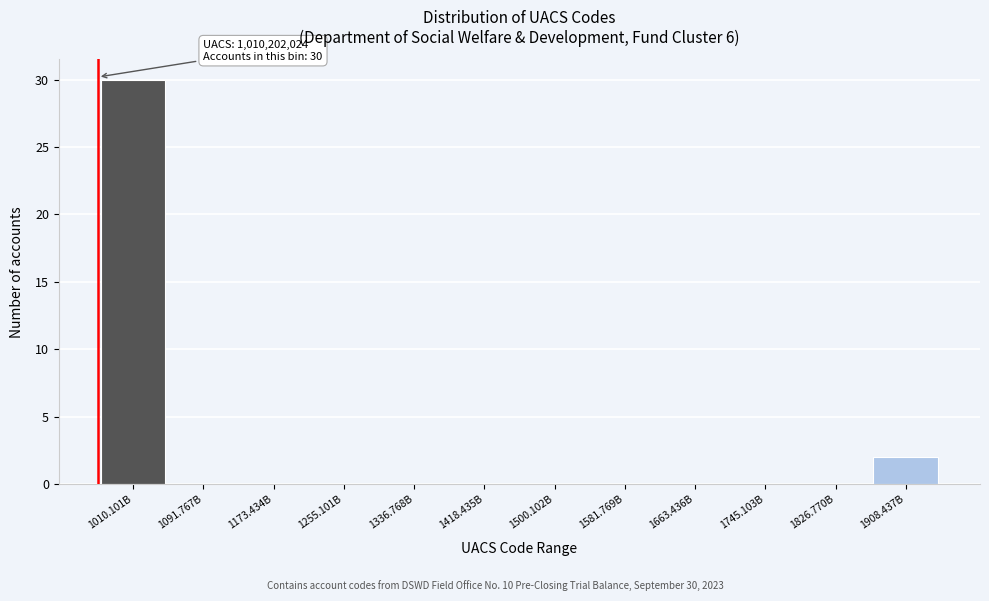

Reading right to left, what are all the values shown in this chart?

1908.437B=2	1826.770B=0	1745.103B=0	1663.436B=0	1581.769B=0	1500.102B=0	1418.435B=0	1336.768B=0	1255.101B=0	1173.434B=0	1091.767B=0	1010.101B=30